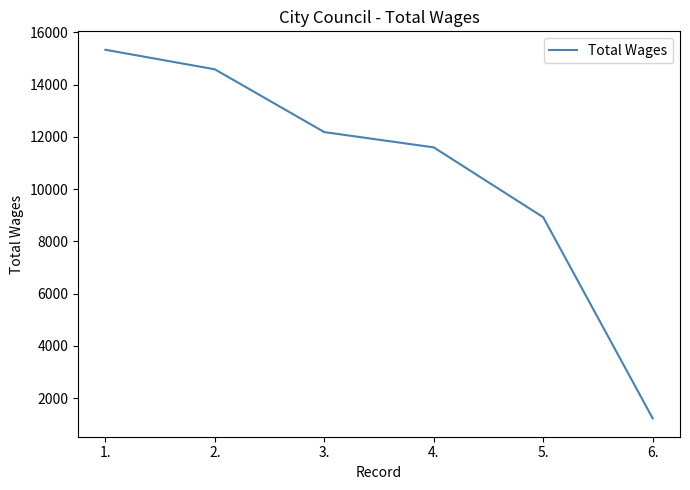

What is the difference between the values at 3. and 5.?

3259